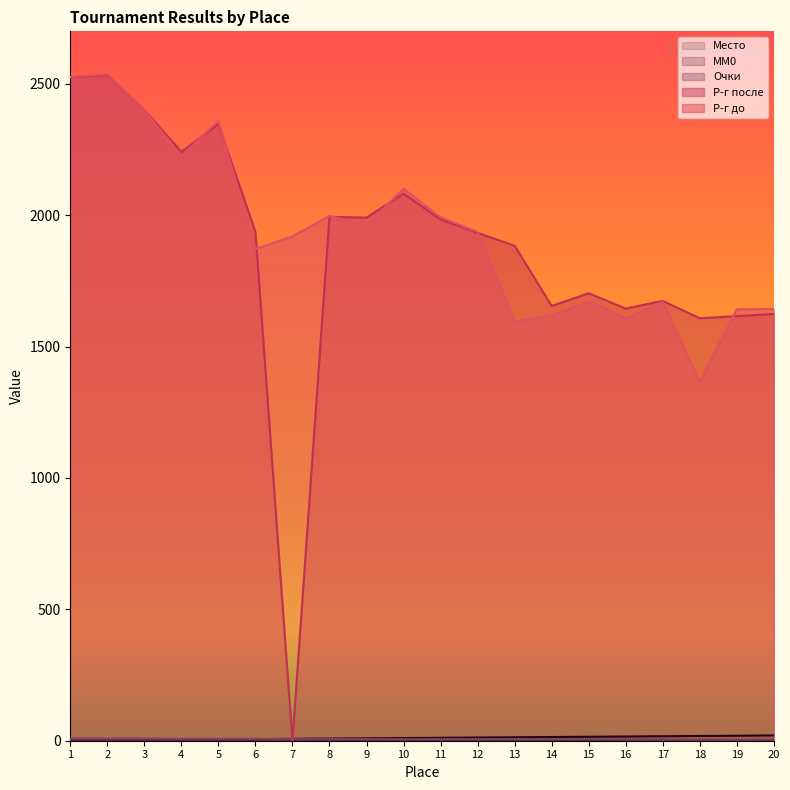

Where do Р-г после and Очки first cross each other?

6 and 7